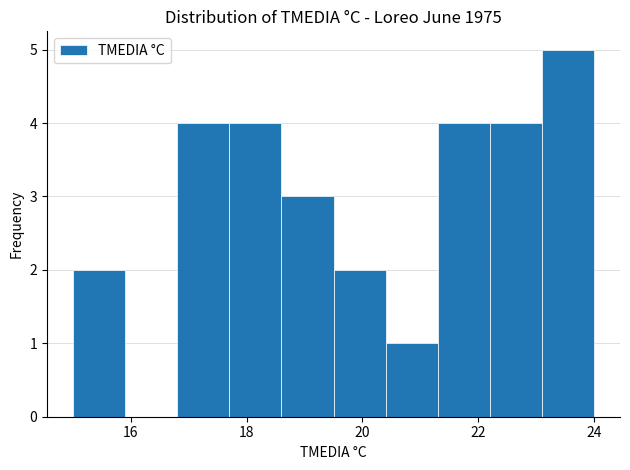

How tall is the bar that spans 22.2 to 23.1 on the x-axis? Neither the bar edges nor the heights are printed on the chart, so give them approximately, as read against the axes.

4